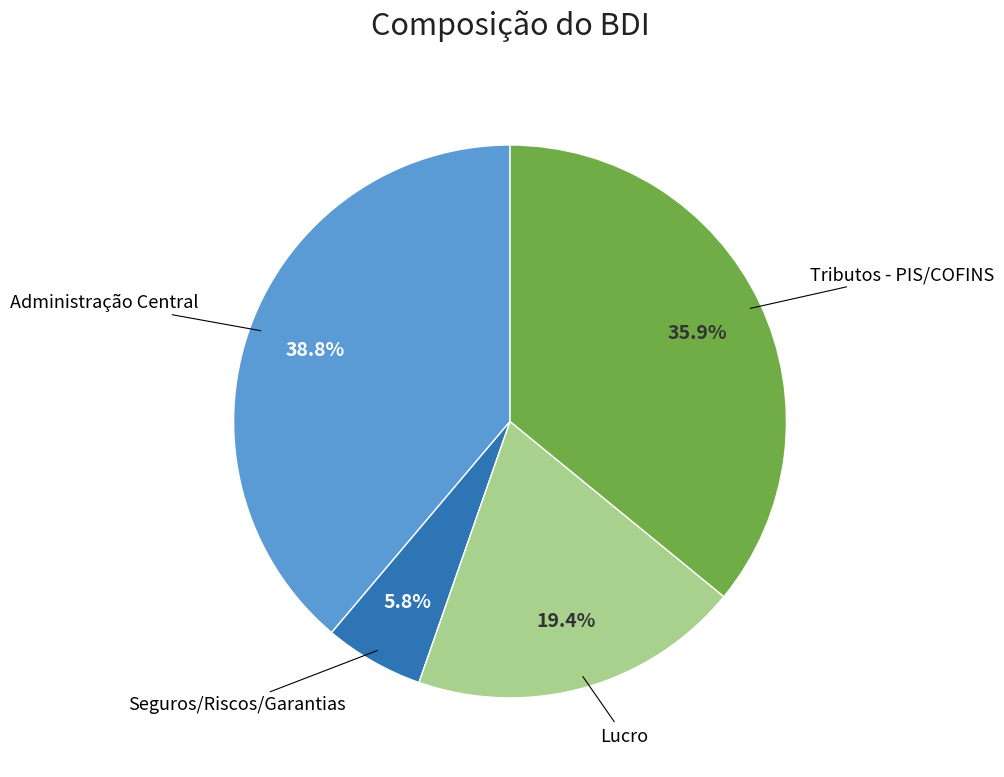

To the nearest percent, what is the difference between the largest and smallest slice percentages?

33%